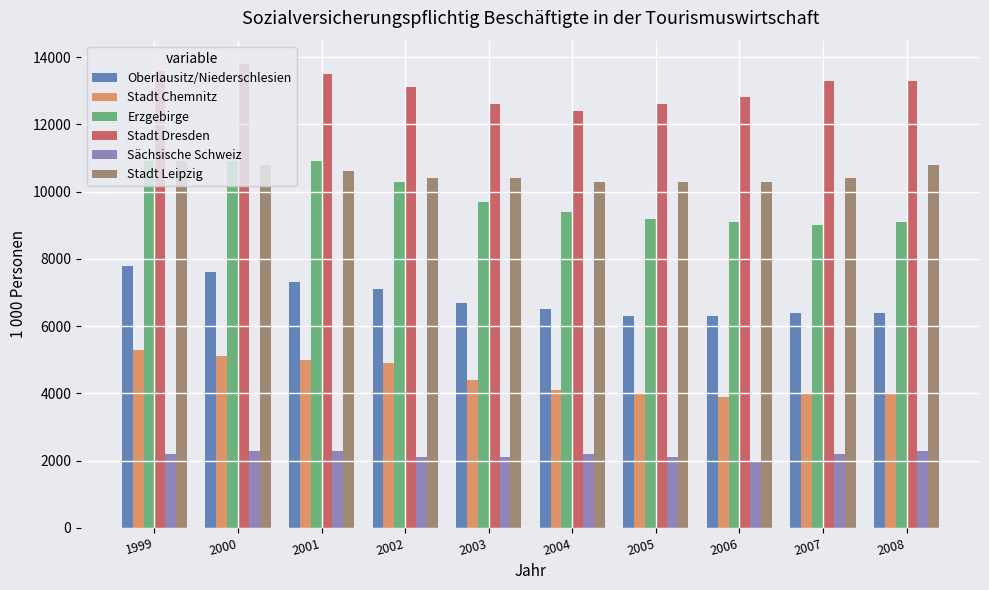

What is the maximum value for Sächsische Schweiz?

2300